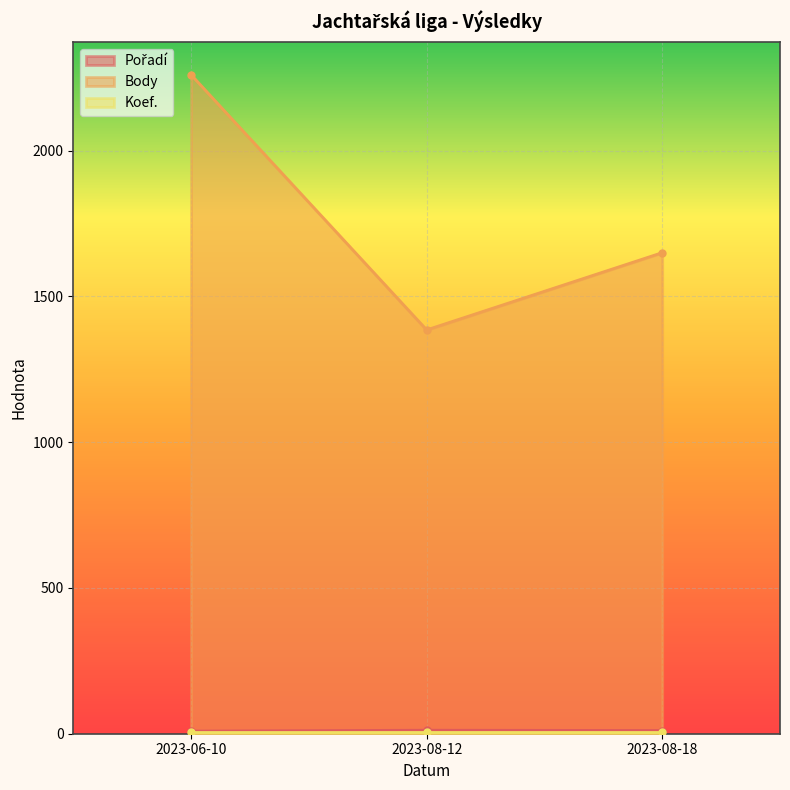

Rank the categories by Body value from lowest to highest.

2023-08-12, 2023-08-18, 2023-06-10